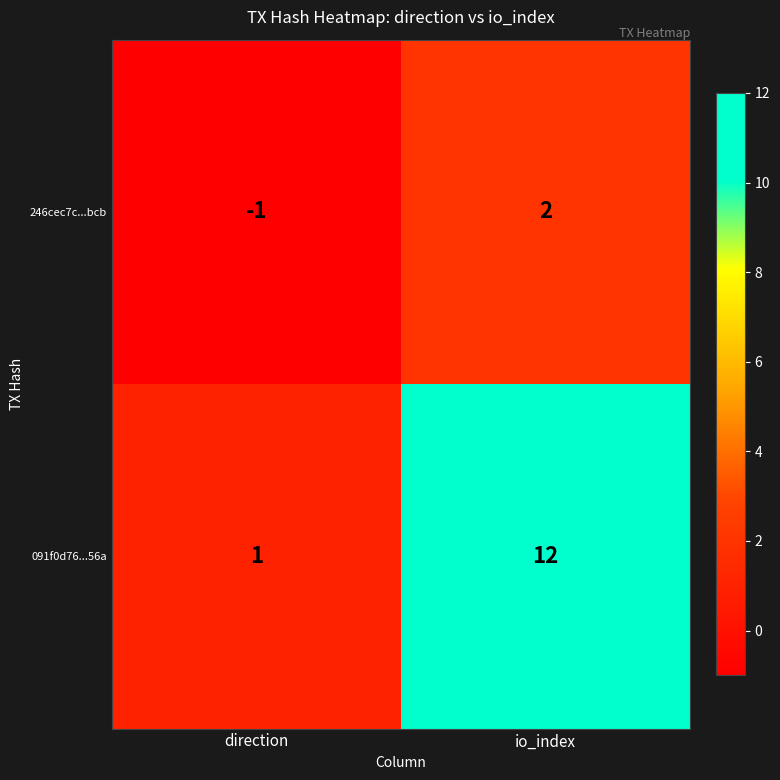

The 246cec7c...bcb series shows 0 at direction. True or false?

False